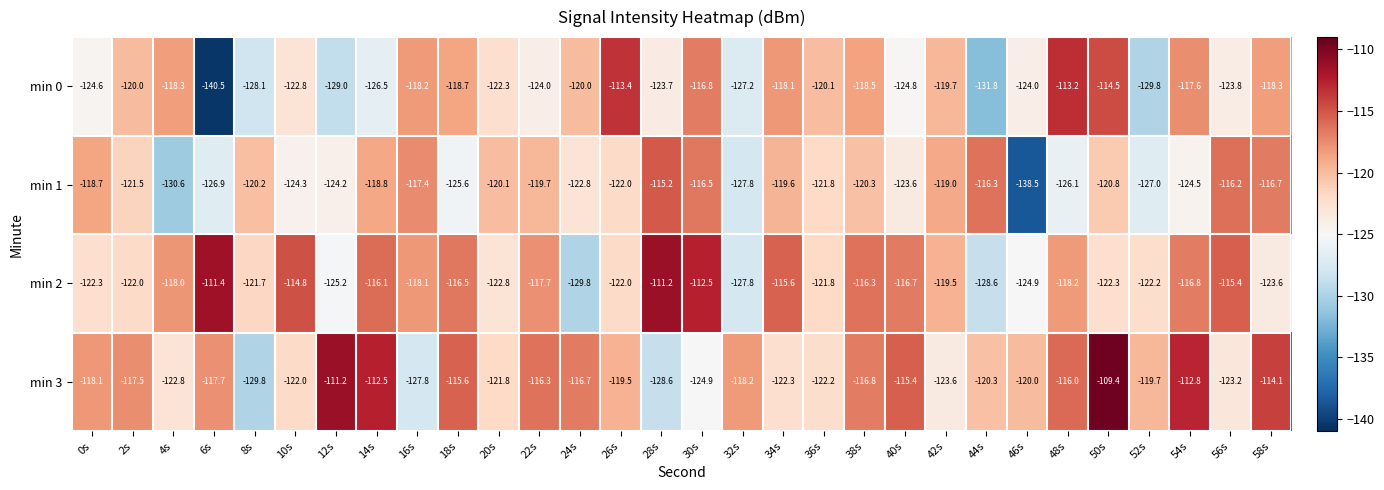

The min 2 series shows -111.2 at 28s. True or false?

True